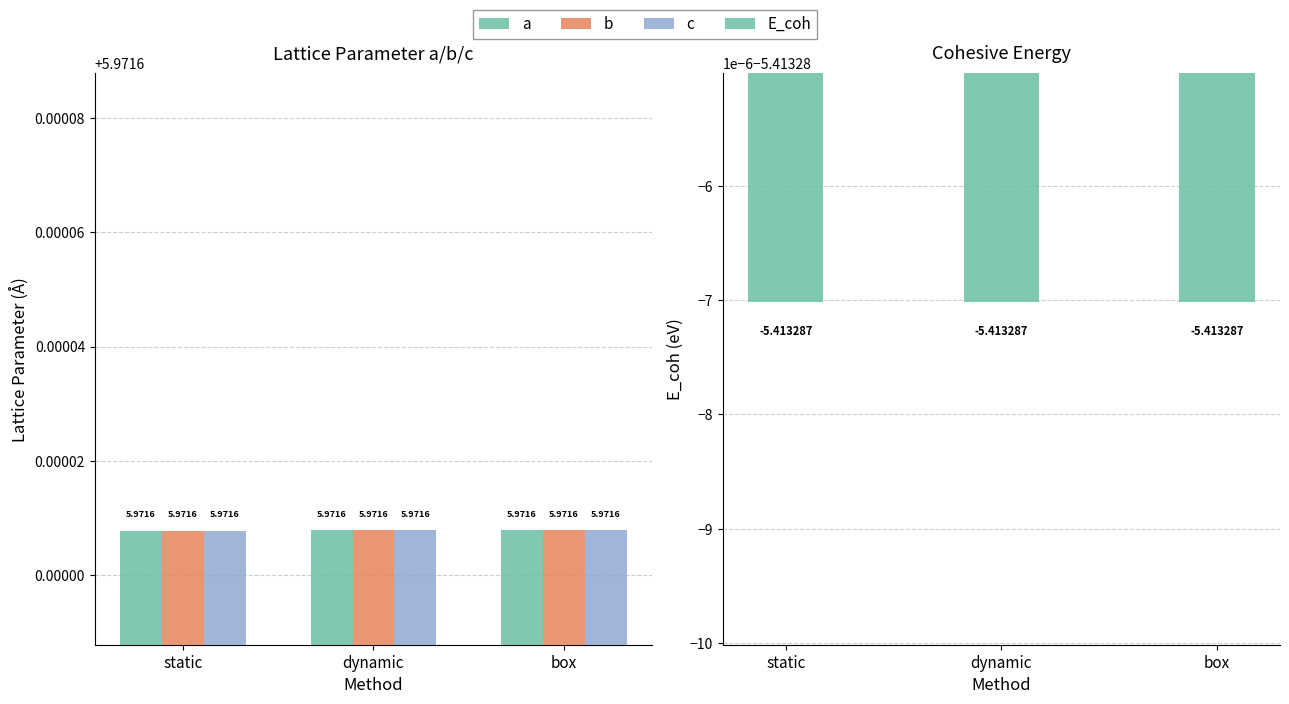

What is the greatest value displayed?

6.0